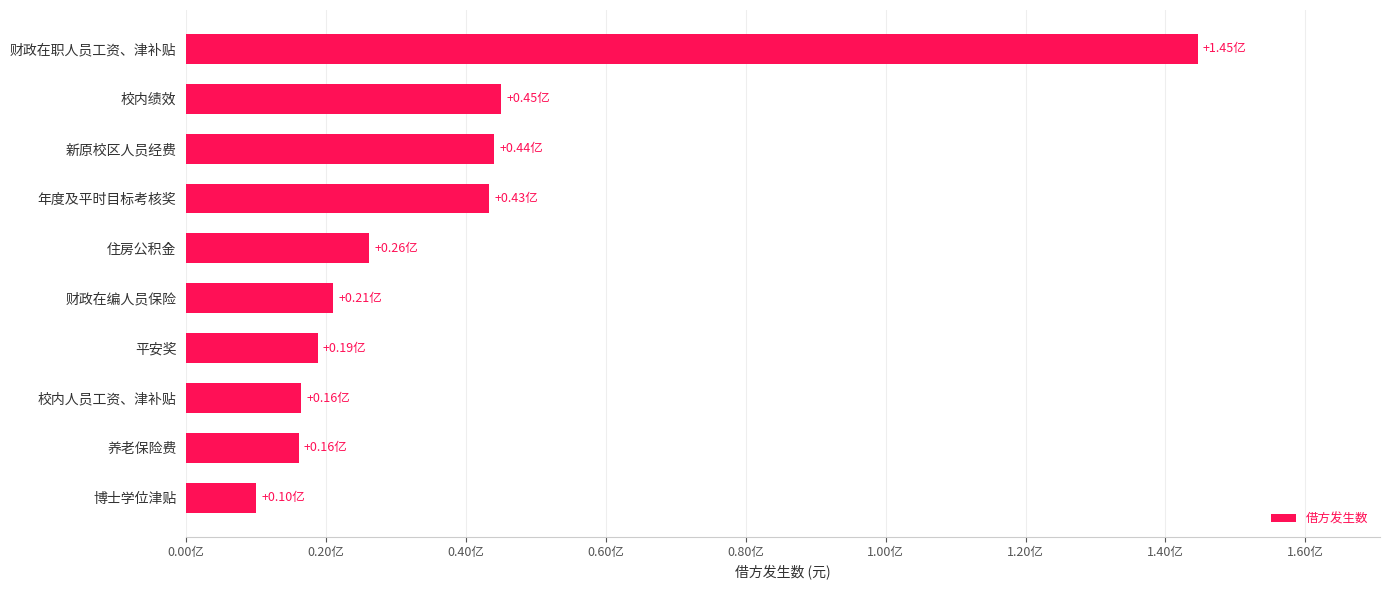

Are the bars horizontal?

Yes